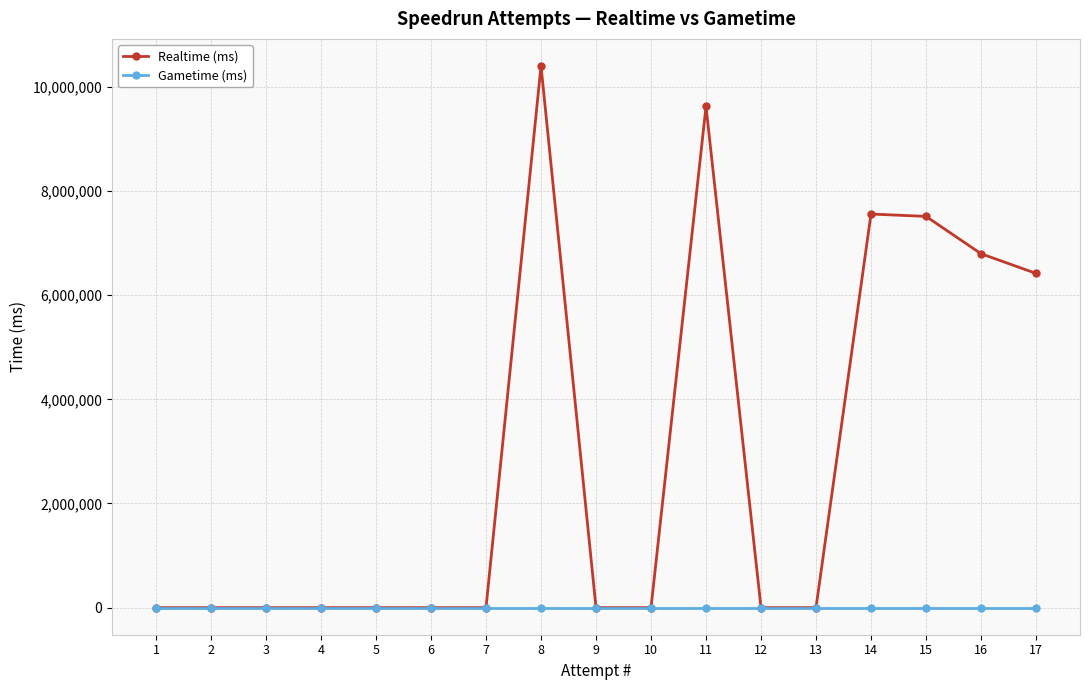

Which series has the largest total across all categories?

Realtime (ms)